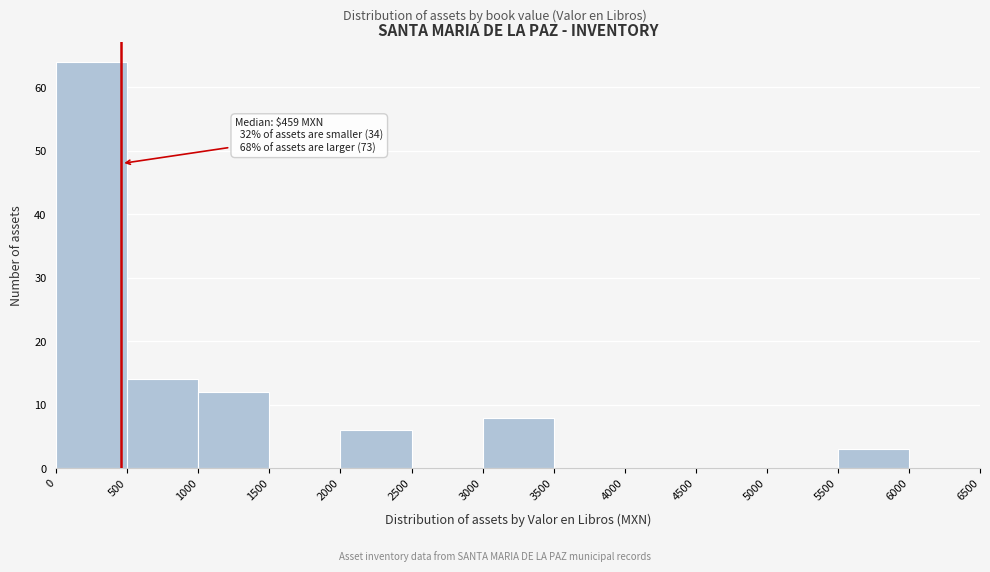

Over which range of the x-axis is the bar tallest?

0 to 500